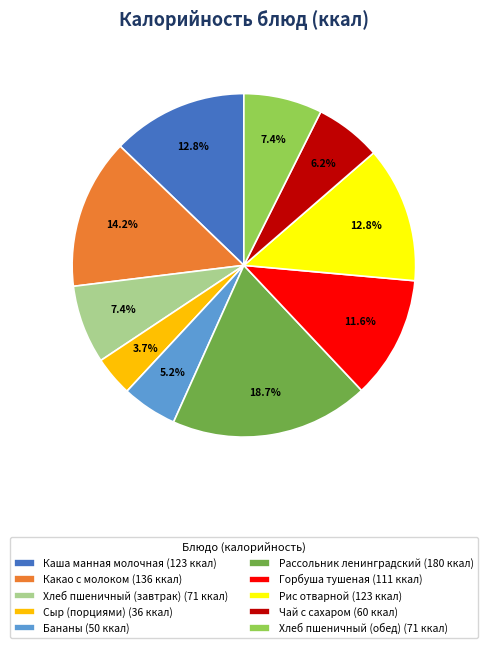

How many segments does this pie chart have?

10